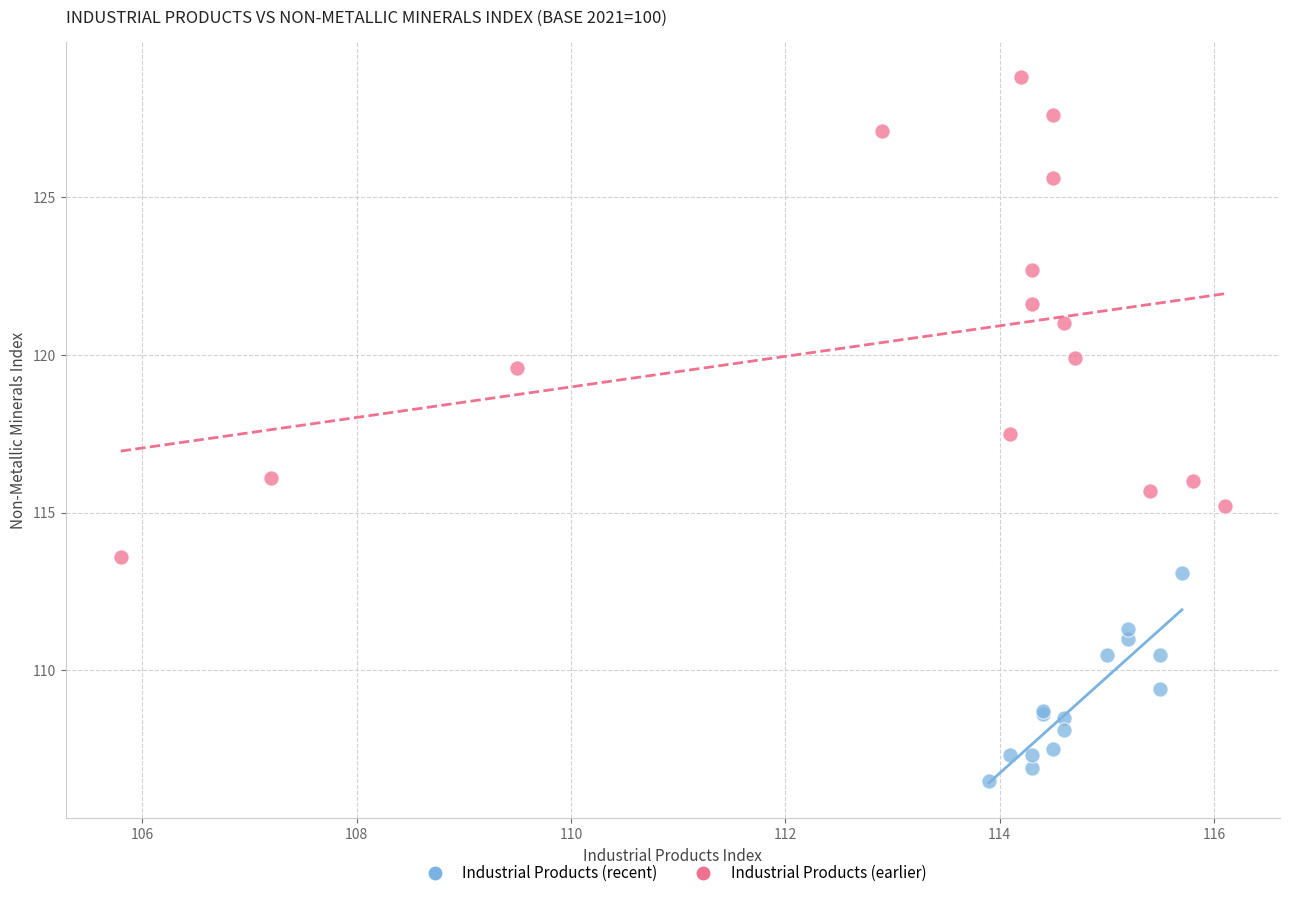

Which series contains the lowest Y value?

Industrial Products (recent)